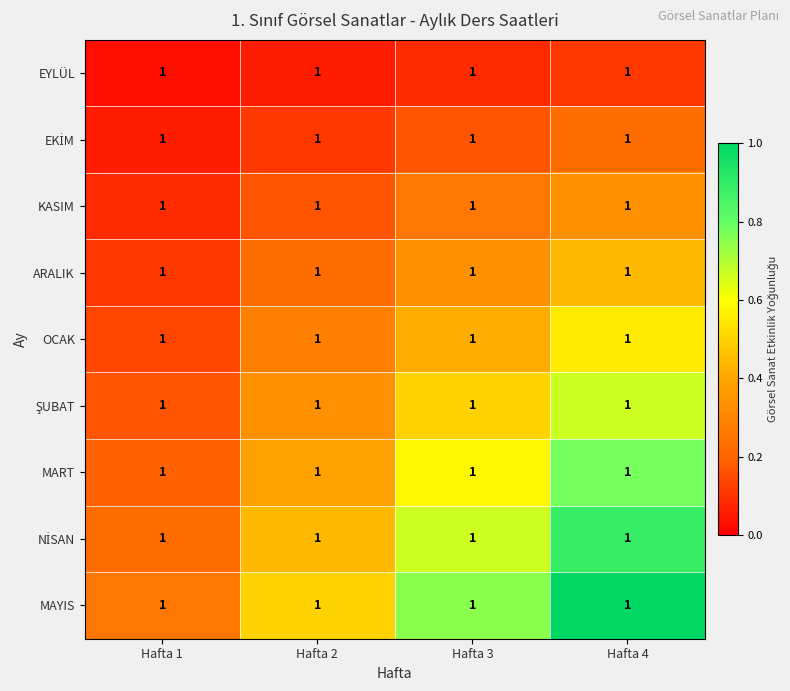

Which series has the largest total across all categories?

MAYIS